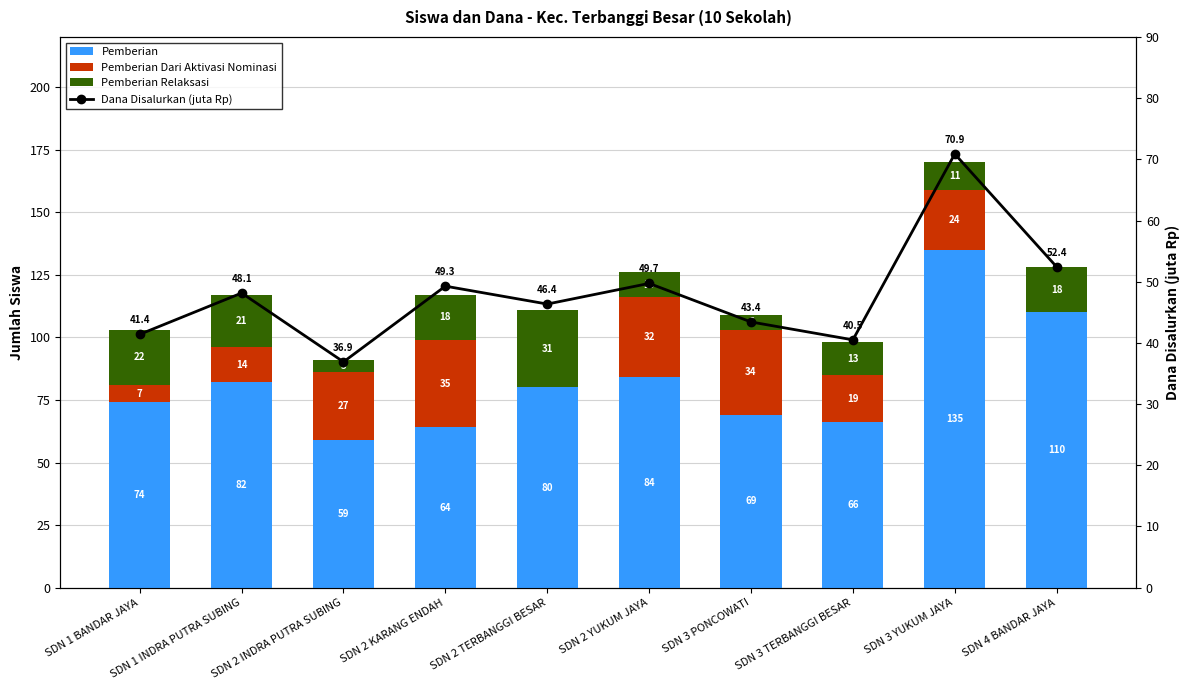

What is the total value across all series at SDN 1 INDRA PUTRA SUBING?

165.2